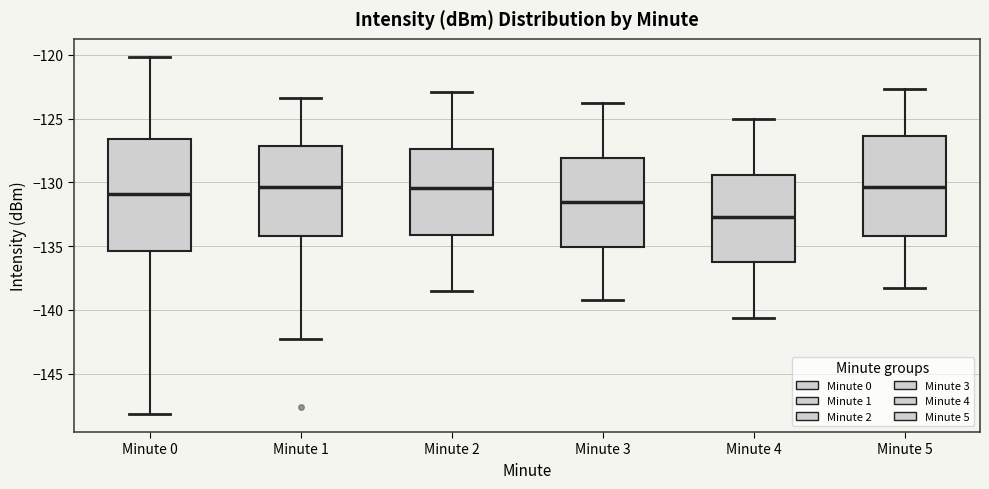

Reading left to right, read every box against the y-axis: the position of its median line, the range the box covers, and the ends of its whiskers. The values are not printed on the chart, so give them approximately, as read against the axis.

Minute 0: median -131.0, box -135.5 to -126.5, whiskers -148.0 to -120.0
Minute 1: median -130.5, box -134.0 to -127.0, whiskers -142.5 to -123.5
Minute 2: median -130.5, box -134.0 to -127.5, whiskers -138.5 to -123.0
Minute 3: median -131.5, box -135.0 to -128.0, whiskers -139.0 to -124.0
Minute 4: median -132.5, box -136.0 to -129.5, whiskers -140.5 to -125.0
Minute 5: median -130.5, box -134.0 to -126.5, whiskers -138.5 to -122.5